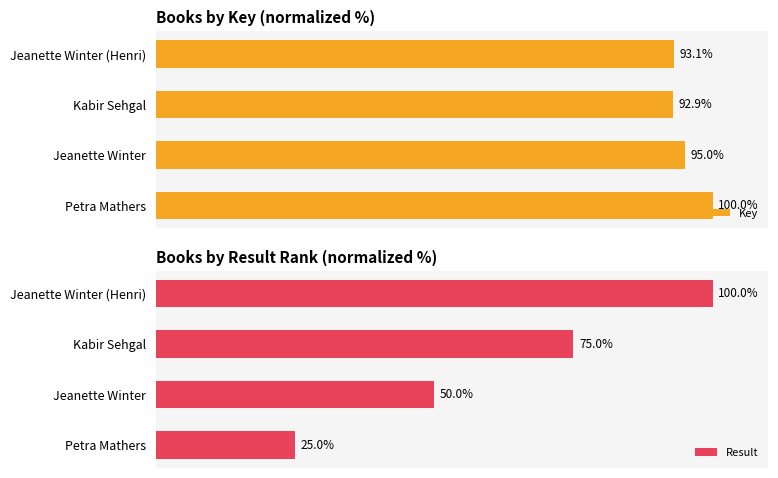

How many bars are there in each group?

2